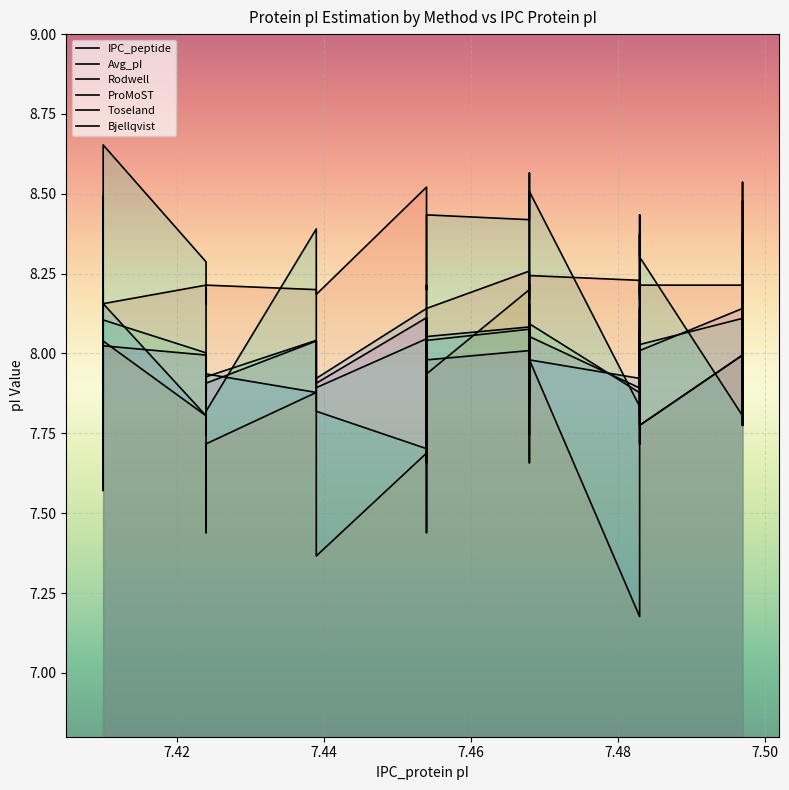

Which series has the largest total across all categories?

IPC_peptide